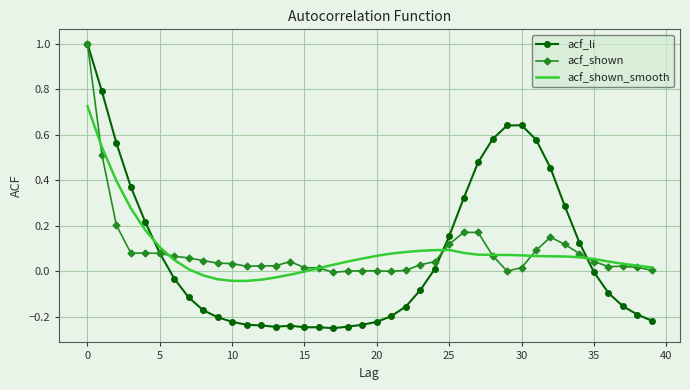

True or false: acf_shown_smooth and acf_li cross at least once.

True